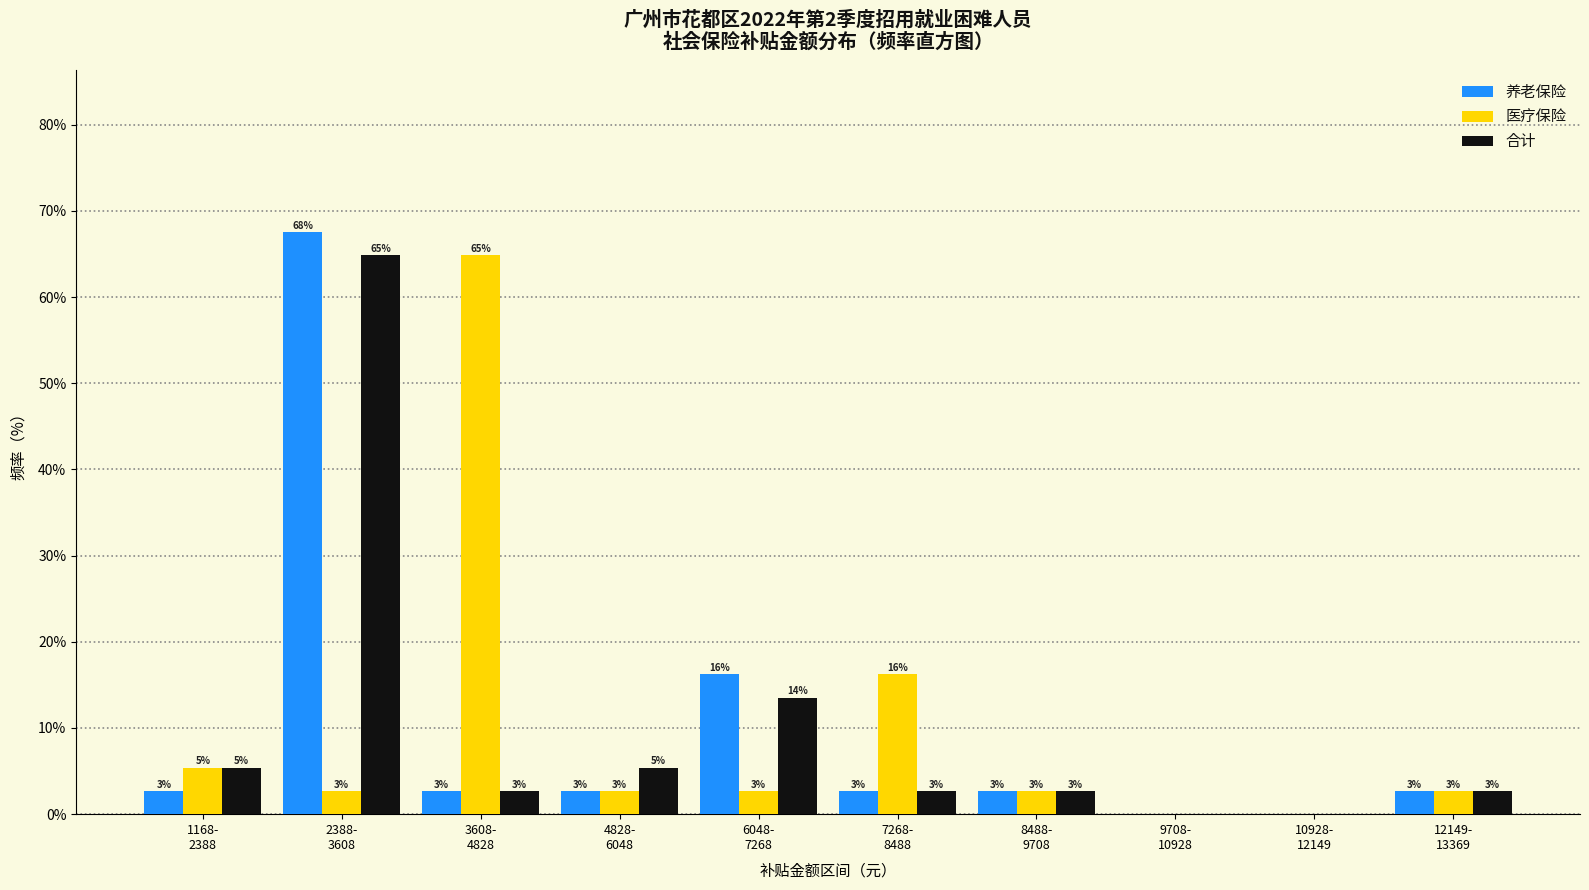

What are all the series names shown in the legend?

养老保险, 医疗保险, 合计